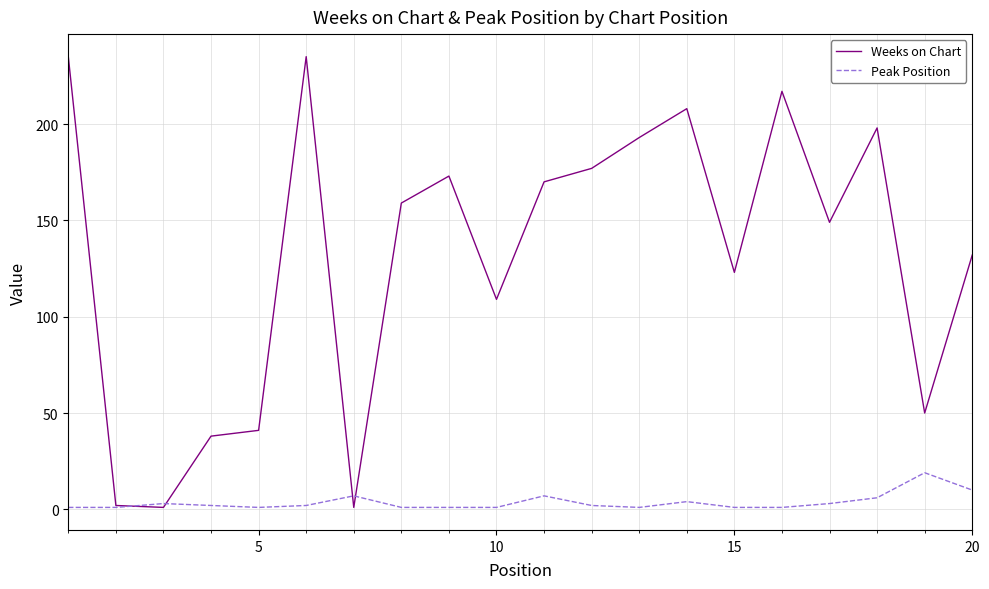

List the series in order of their overall mean, lowest first.

Peak Position, Weeks on Chart